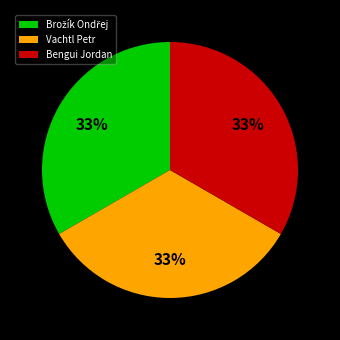

Approximately how many times larger is the value at Vachtl Petr compared to Bengui Jordan?

1.0